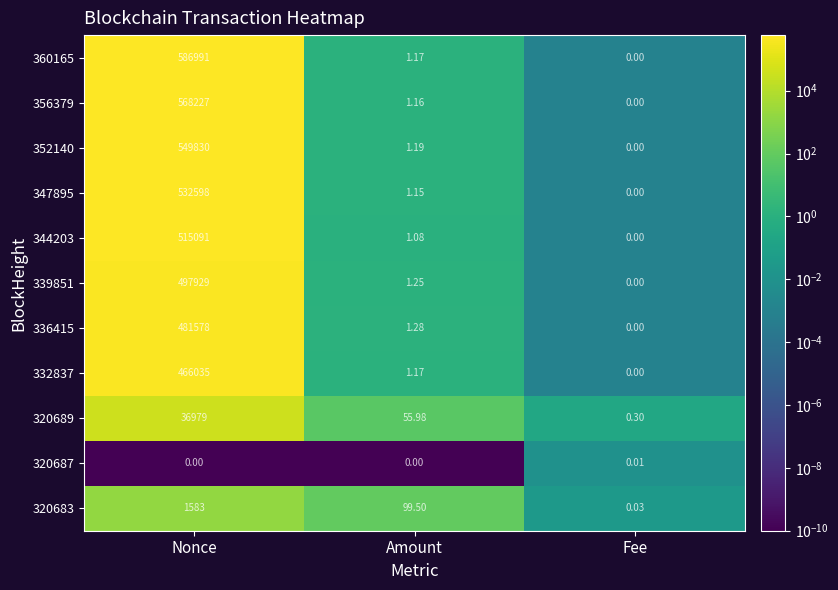

At which category is the sum across all series the highest?

Nonce